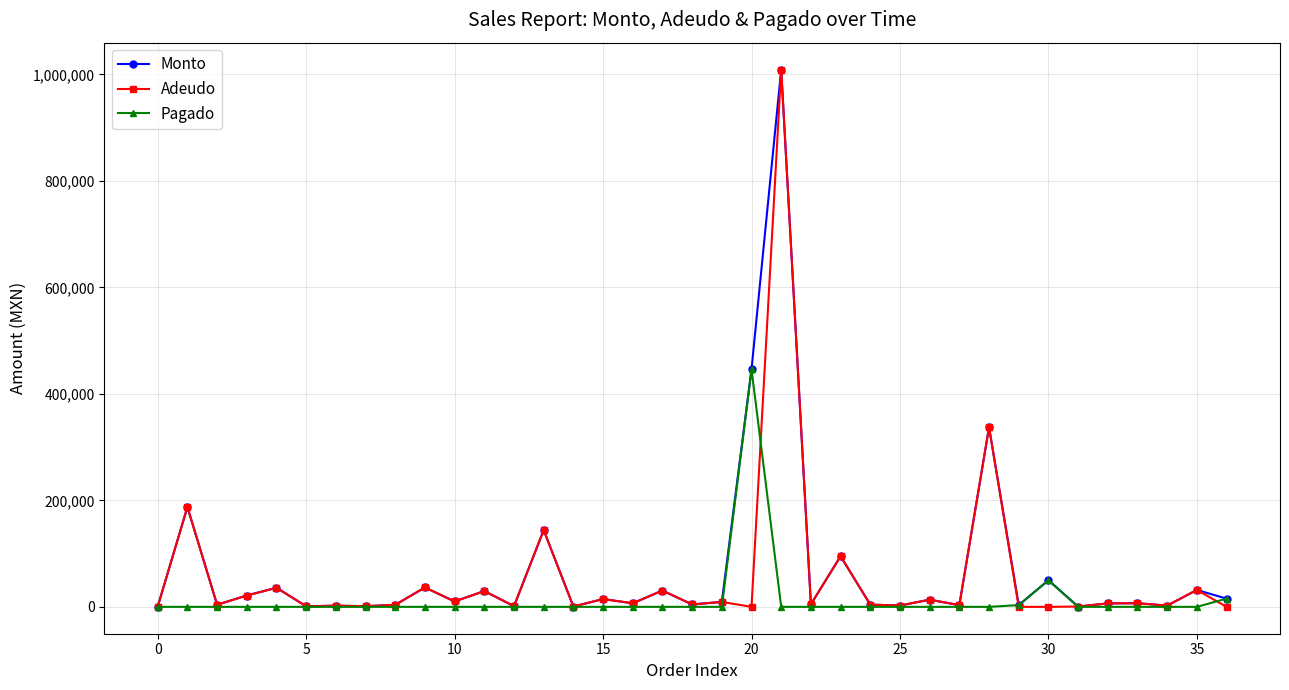

True or false: Pagado has more than 0 points higher than both neighbors.

True